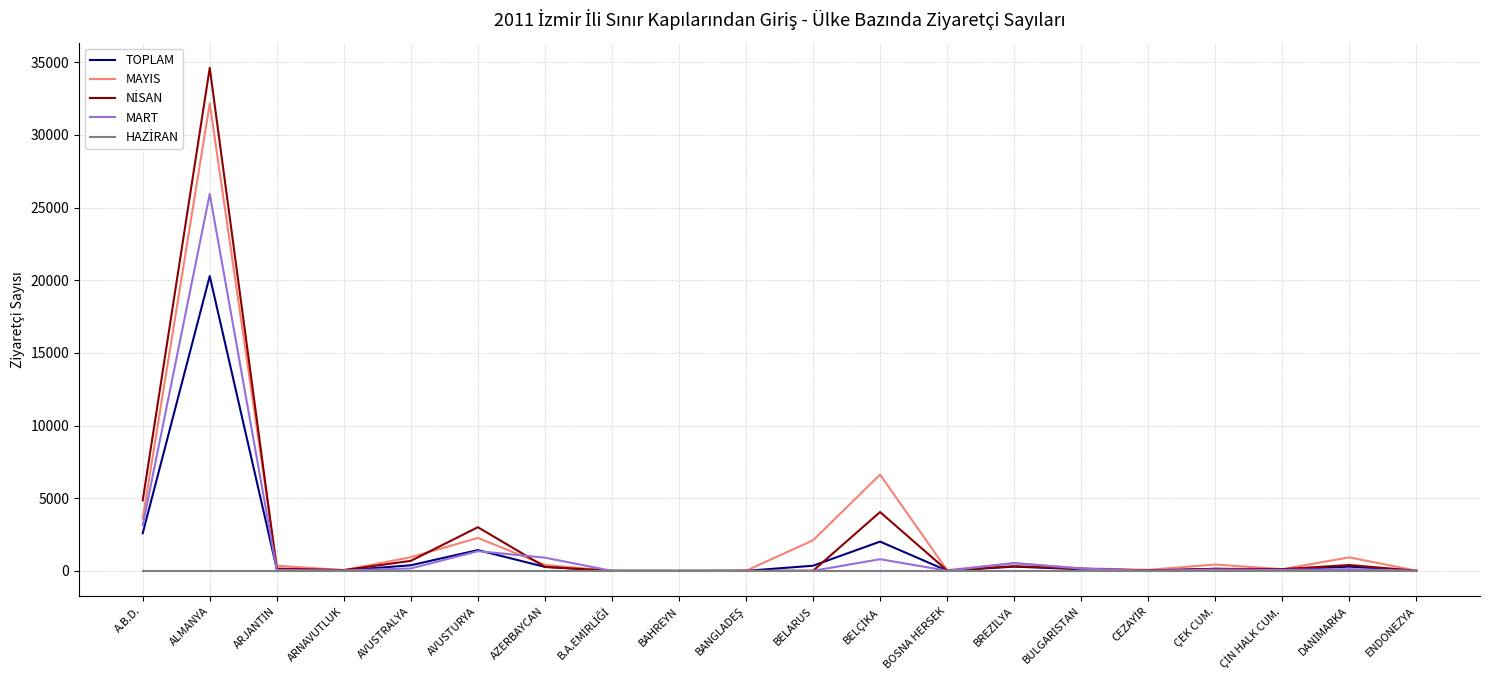

What is the average value of the MAYIS series?

2542.3